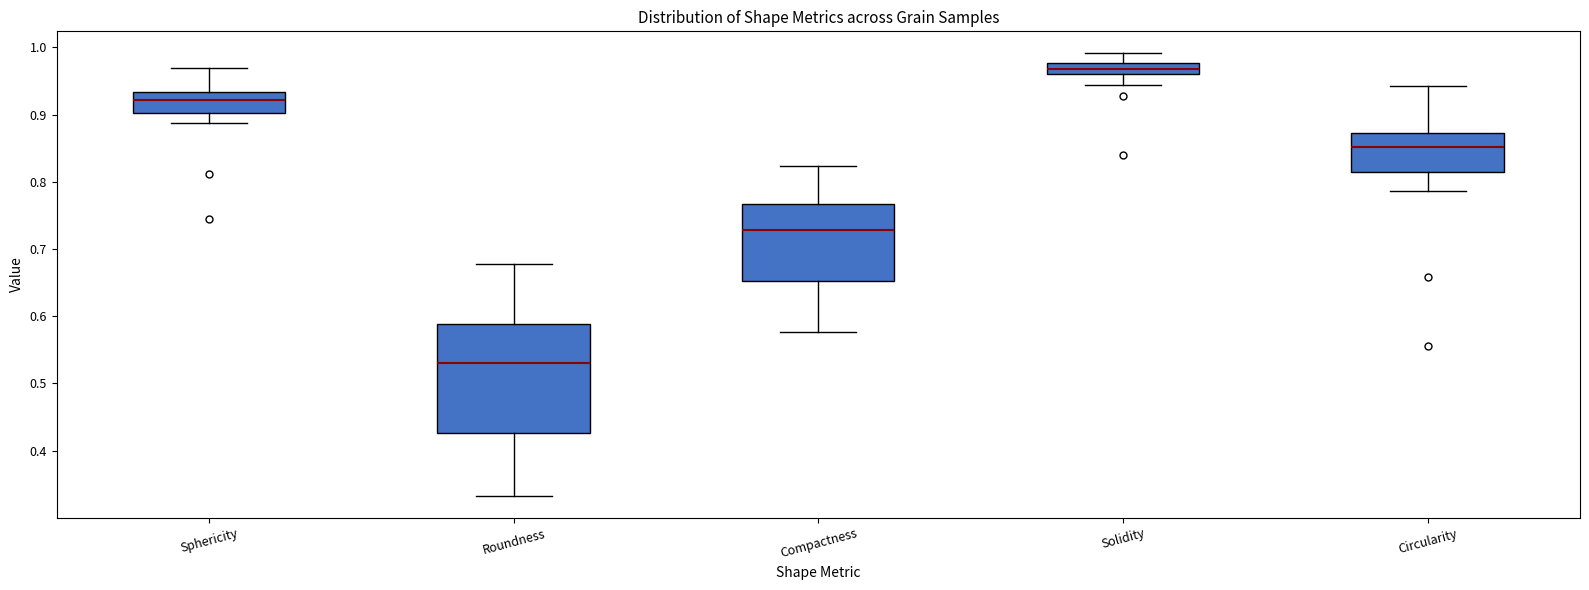

Reading left to right, read every box against the y-axis: the position of its median line, the range the box covers, and the ends of its whiskers. The values are not printed on the chart, so give them approximately, as read against the axis.

Sphericity: median 0.92, box 0.90 to 0.93, whiskers 0.89 to 0.97
Roundness: median 0.53, box 0.43 to 0.59, whiskers 0.33 to 0.68
Compactness: median 0.73, box 0.65 to 0.77, whiskers 0.58 to 0.82
Solidity: median 0.97, box 0.96 to 0.98, whiskers 0.94 to 0.99
Circularity: median 0.85, box 0.81 to 0.87, whiskers 0.79 to 0.94